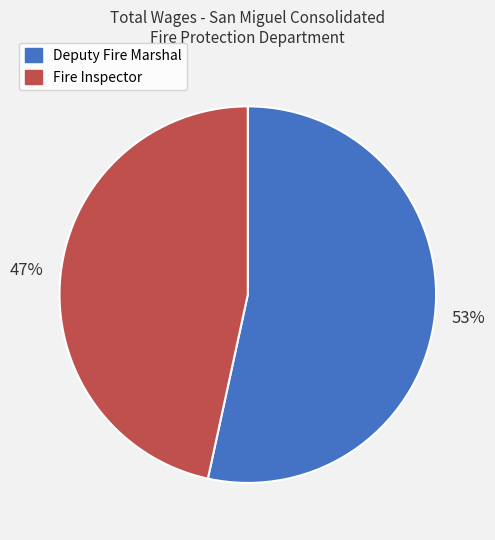

The Fire Inspector slice represents 47% of the pie. True or false?

True